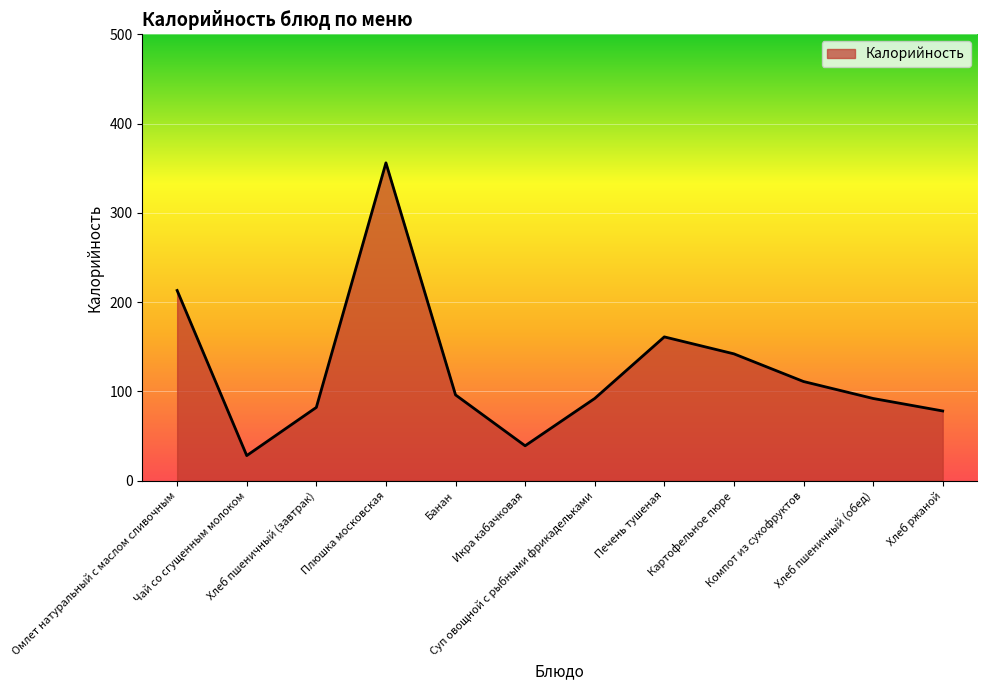

What is the difference between the maximum and minimum values?

328